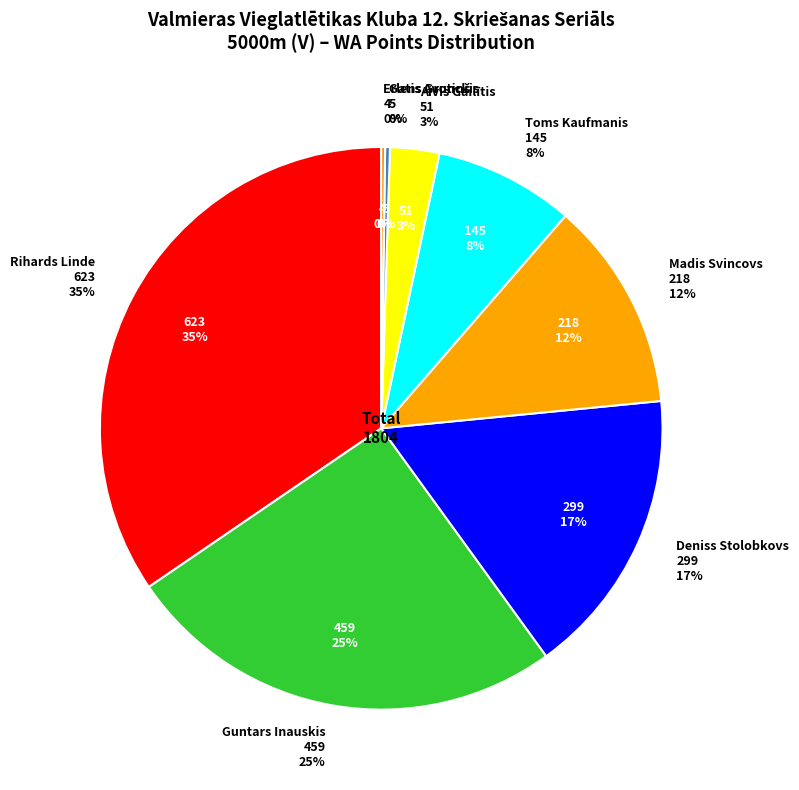

What is the change in value from Madis Svincovs to Aivis Gailītis?

-167